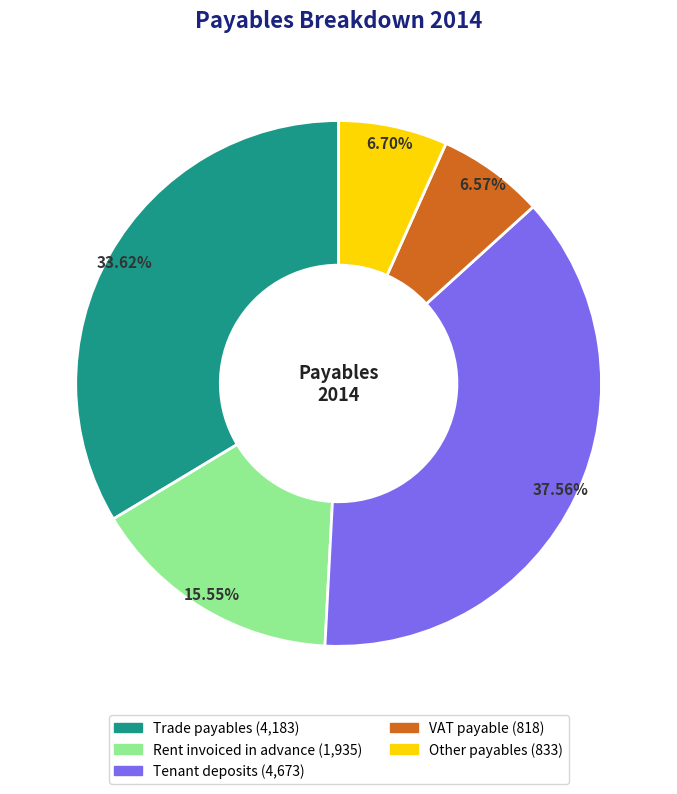

What is the ratio of the value at Rent invoiced in advance to the value at Other payables?

2.3